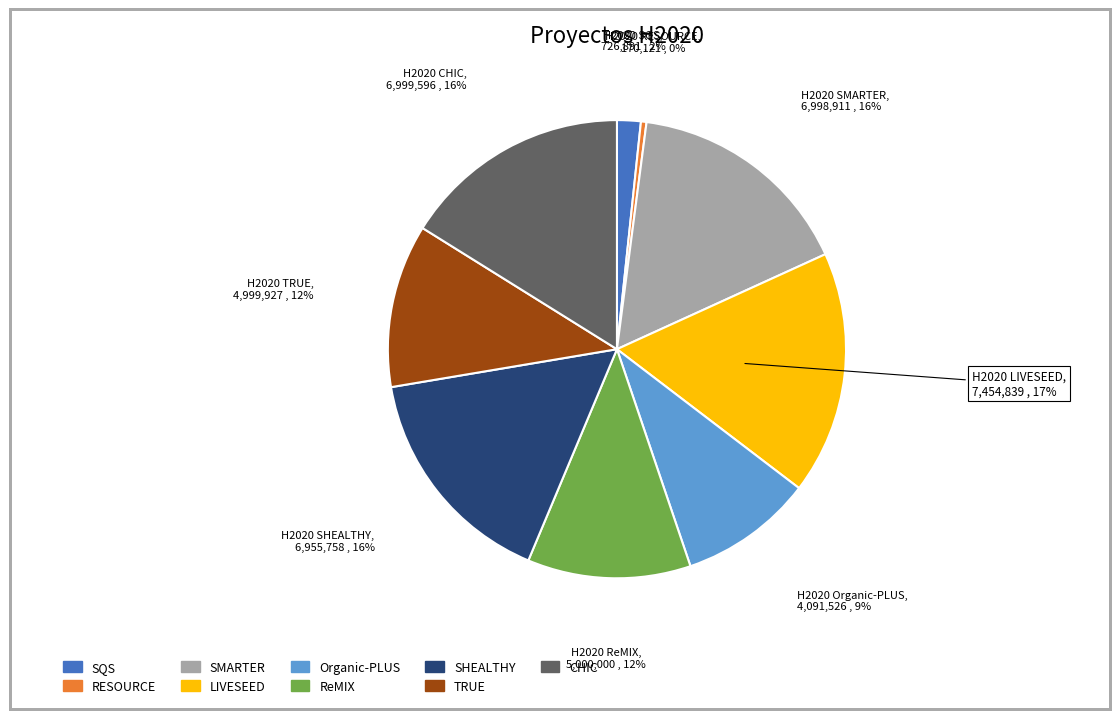

To the nearest percent, what is the difference between the largest and smallest slice percentages?

17%